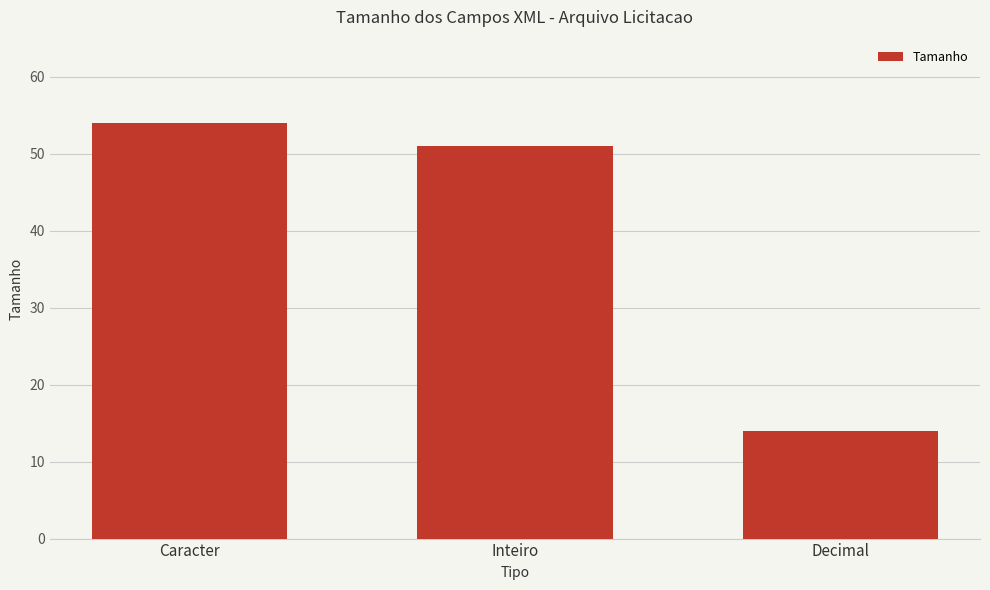

What is the minimum value shown in the chart?

14